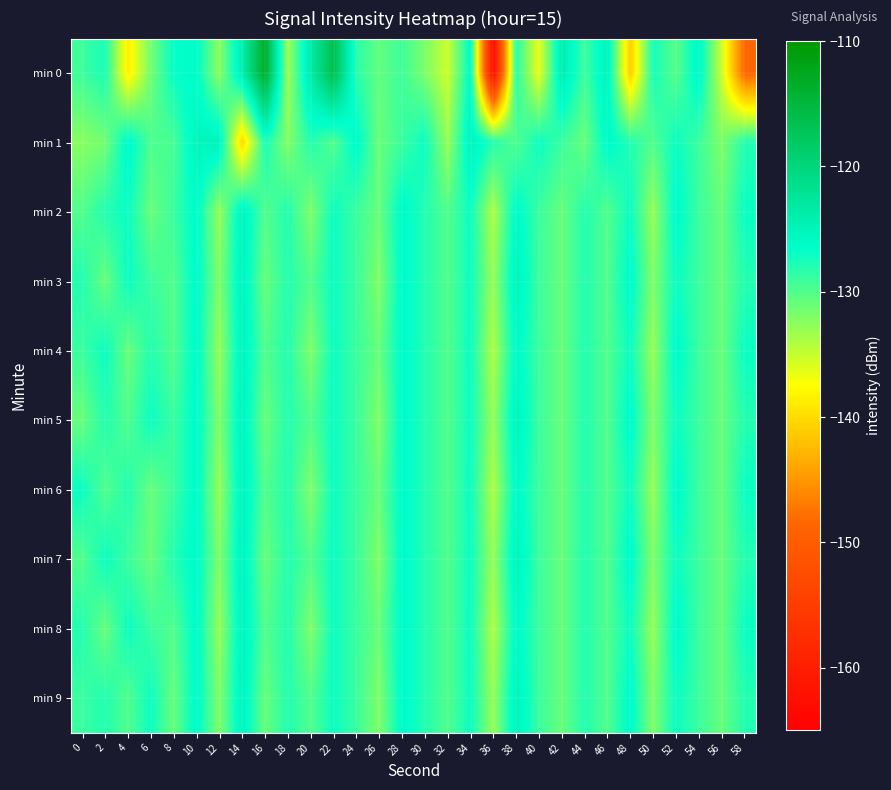

Reading left to right, list all the values displayed in this chart.

min 0: 0=-129.1	2=-127.6	4=-138.6	6=-131.4	8=-126.8	10=-126.3	12=-132.6	14=-124.0	16=-113.4	18=-133.4	20=-123.6	22=-116.3	24=-128.3	26=-130.7	28=-129.2	30=-131.8	32=-135.3	34=-126.0	36=-163.3	38=-128.1	40=-136.6	42=-123.9	44=-129.2	46=-125.0	48=-141.1	50=-127.4	52=-130.3	54=-125.6	56=-135.2	58=-148.5
min 1: 0=-132.4	2=-131.4	4=-125.8	6=-129.9	8=-129.5	10=-125.2	12=-125.0	14=-140.4	16=-127.5	18=-132.2	20=-128.0	22=-130.0	24=-126.0	26=-131.0	28=-129.0	30=-127.0	32=-133.0	34=-125.0	36=-128.0	38=-130.0	40=-127.0	42=-129.0	44=-131.0	46=-126.0	48=-128.0	50=-130.0	52=-127.0	54=-129.0	56=-132.0	58=-128.0
min 2: 0=-130.0	2=-128.0	4=-127.0	6=-131.0	8=-129.0	10=-126.0	12=-133.0	14=-125.0	16=-130.0	18=-128.0	20=-132.0	22=-127.0	24=-129.0	26=-131.0	28=-126.0	30=-128.0	32=-130.0	34=-127.0	36=-134.0	38=-126.0	40=-129.0	42=-131.0	44=-128.0	46=-130.0	48=-127.0	50=-133.0	52=-126.0	54=-129.0	56=-131.0	58=-127.0
min 3: 0=-128.0	2=-131.0	4=-127.0	6=-129.0	8=-130.0	10=-126.0	12=-132.0	14=-125.0	16=-131.0	18=-128.0	20=-130.0	22=-127.0	24=-129.0	26=-132.0	28=-126.0	30=-128.0	32=-130.0	34=-127.0	36=-133.0	38=-125.0	40=-129.0	42=-131.0	44=-128.0	46=-130.0	48=-126.0	50=-132.0	52=-127.0	54=-129.0	56=-131.0	58=-128.0
min 4: 0=-129.0	2=-127.0	4=-131.0	6=-128.0	8=-130.0	10=-126.0	12=-133.0	14=-125.0	16=-130.0	18=-128.0	20=-132.0	22=-127.0	24=-129.0	26=-131.0	28=-126.0	30=-128.0	32=-130.0	34=-127.0	36=-134.0	38=-126.0	40=-129.0	42=-131.0	44=-128.0	46=-130.0	48=-127.0	50=-133.0	52=-126.0	54=-129.0	56=-131.0	58=-127.0
min 5: 0=-131.0	2=-128.0	4=-130.0	6=-127.0	8=-129.0	10=-126.0	12=-132.0	14=-125.0	16=-131.0	18=-128.0	20=-130.0	22=-127.0	24=-129.0	26=-132.0	28=-126.0	30=-128.0	32=-130.0	34=-127.0	36=-133.0	38=-125.0	40=-129.0	42=-131.0	44=-128.0	46=-130.0	48=-126.0	50=-132.0	52=-127.0	54=-129.0	56=-131.0	58=-128.0
min 6: 0=-127.0	2=-130.0	4=-128.0	6=-131.0	8=-129.0	10=-126.0	12=-133.0	14=-125.0	16=-130.0	18=-128.0	20=-132.0	22=-127.0	24=-129.0	26=-131.0	28=-126.0	30=-128.0	32=-130.0	34=-127.0	36=-134.0	38=-126.0	40=-129.0	42=-131.0	44=-128.0	46=-130.0	48=-127.0	50=-133.0	52=-126.0	54=-129.0	56=-131.0	58=-127.0
min 7: 0=-130.0	2=-127.0	4=-129.0	6=-131.0	8=-128.0	10=-126.0	12=-132.0	14=-125.0	16=-131.0	18=-128.0	20=-130.0	22=-127.0	24=-129.0	26=-132.0	28=-126.0	30=-128.0	32=-130.0	34=-127.0	36=-133.0	38=-125.0	40=-129.0	42=-131.0	44=-128.0	46=-130.0	48=-126.0	50=-132.0	52=-127.0	54=-129.0	56=-131.0	58=-128.0
min 8: 0=-128.0	2=-131.0	4=-127.0	6=-129.0	8=-130.0	10=-126.0	12=-133.0	14=-125.0	16=-130.0	18=-128.0	20=-132.0	22=-127.0	24=-129.0	26=-131.0	28=-126.0	30=-128.0	32=-130.0	34=-127.0	36=-134.0	38=-126.0	40=-129.0	42=-131.0	44=-128.0	46=-130.0	48=-127.0	50=-133.0	52=-126.0	54=-129.0	56=-131.0	58=-127.0
min 9: 0=-129.0	2=-128.0	4=-130.0	6=-127.0	8=-131.0	10=-126.0	12=-132.0	14=-125.0	16=-131.0	18=-128.0	20=-130.0	22=-127.0	24=-129.0	26=-132.0	28=-126.0	30=-128.0	32=-130.0	34=-127.0	36=-133.0	38=-125.0	40=-129.0	42=-131.0	44=-128.0	46=-130.0	48=-126.0	50=-132.0	52=-127.0	54=-129.0	56=-131.0	58=-128.0